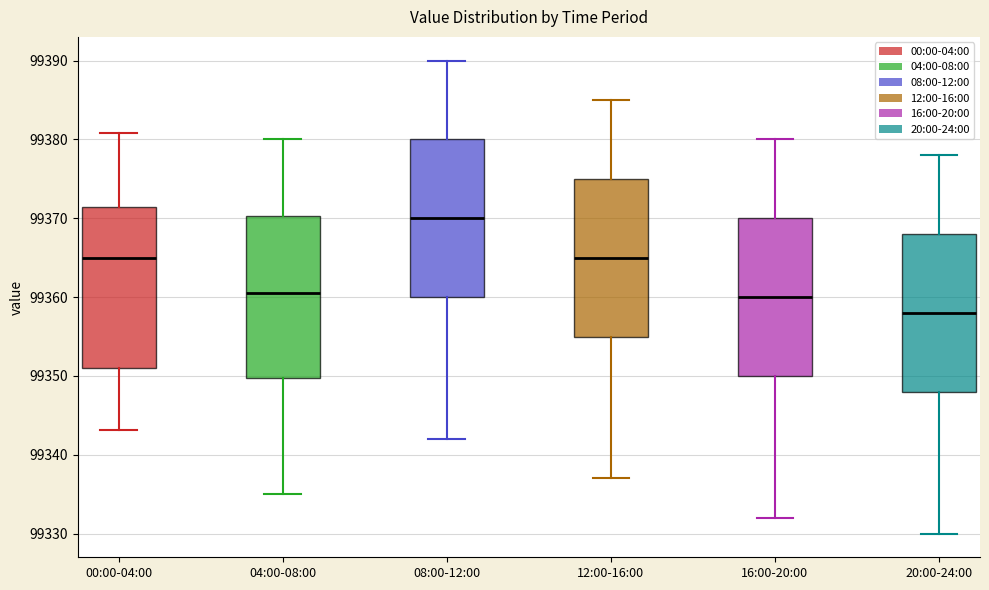

Reading left to right, transcribe this box plot: for each box, give where its median line is, the range the box spans, and where its two whiskers end, as read against the y-axis. The values are not printed on the chart, so give them approximately, as read against the axis.

00:00-04:00: median 99365, box 99351 to 99371, whiskers 99343 to 99381
04:00-08:00: median 99361, box 99350 to 99370, whiskers 99335 to 99380
08:00-12:00: median 99370, box 99360 to 99380, whiskers 99342 to 99390
12:00-16:00: median 99365, box 99355 to 99375, whiskers 99337 to 99385
16:00-20:00: median 99360, box 99350 to 99370, whiskers 99332 to 99380
20:00-24:00: median 99358, box 99348 to 99368, whiskers 99330 to 99378